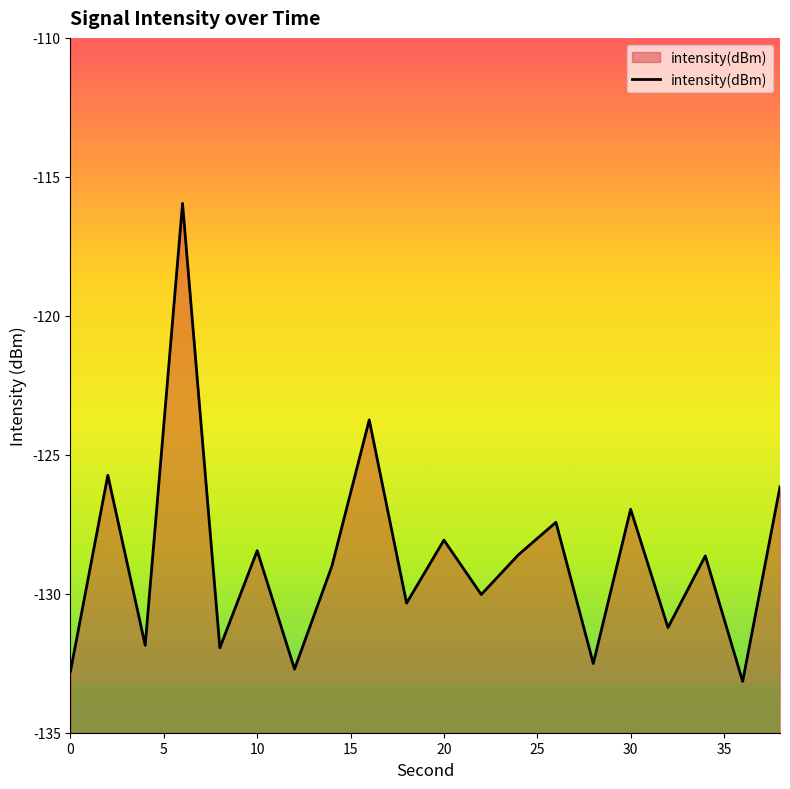

The chart shows a value of -128.4 at 10. True or false?

True